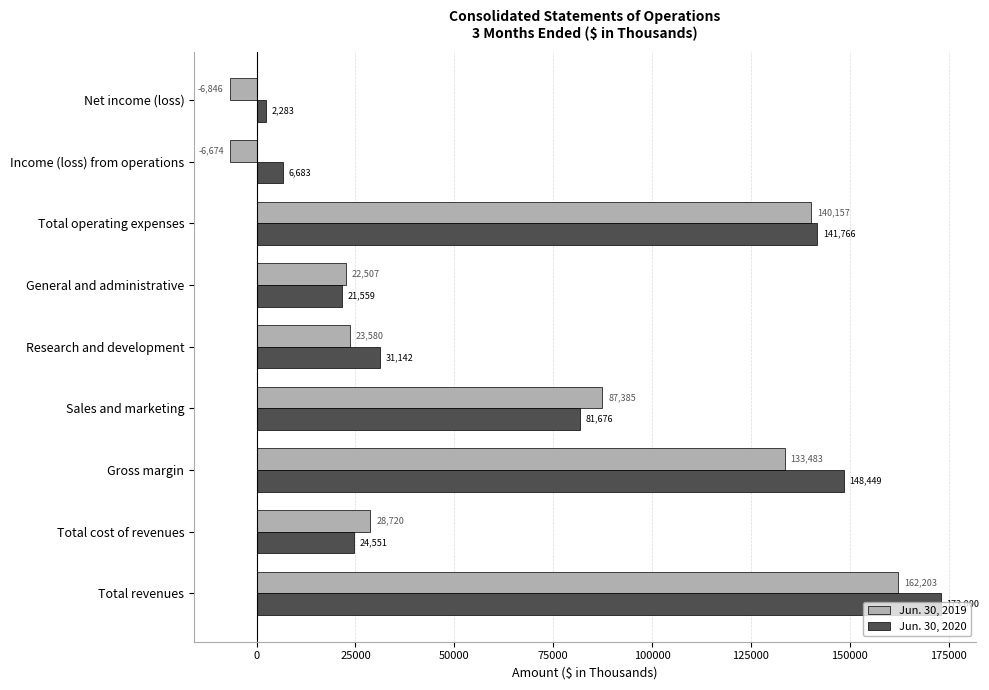

Is the value of Jun. 30, 2019 at Net income (loss) greater than the value of Jun. 30, 2020 at General and administrative?

No